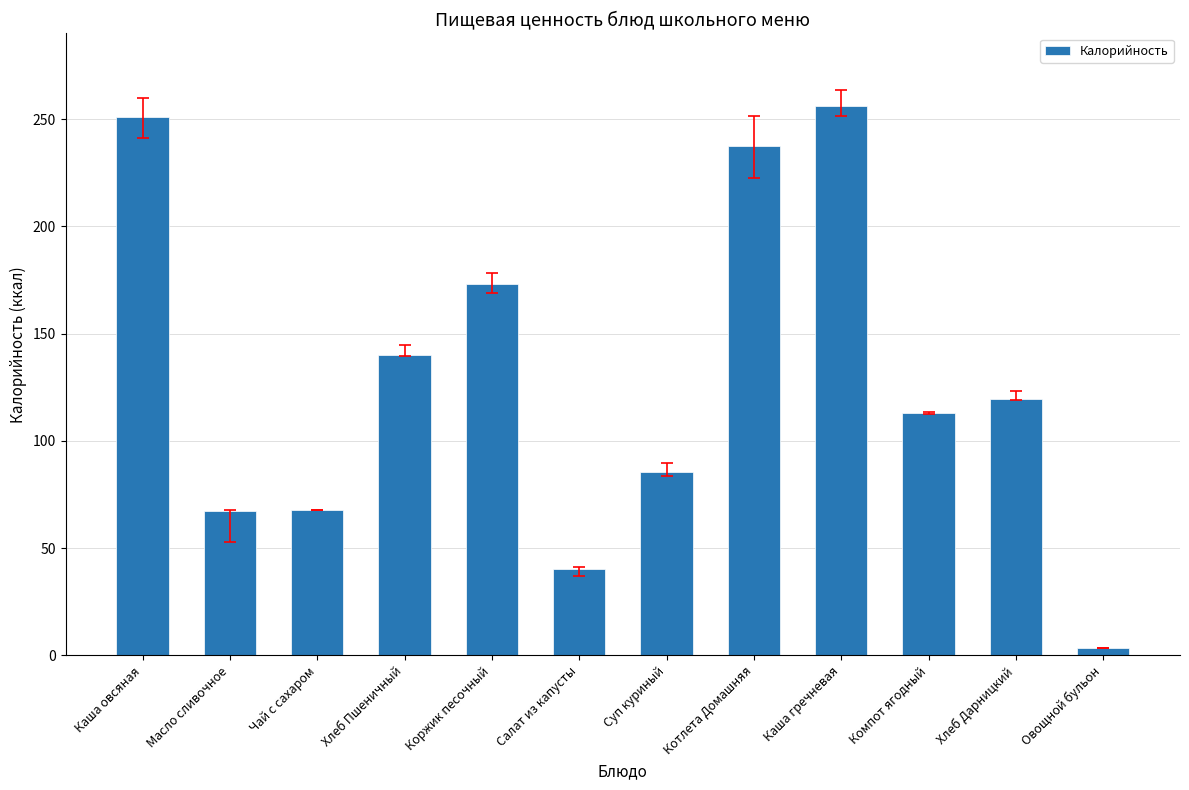

The chart shows a value of 67.2 at Масло сливочное. True or false?

True